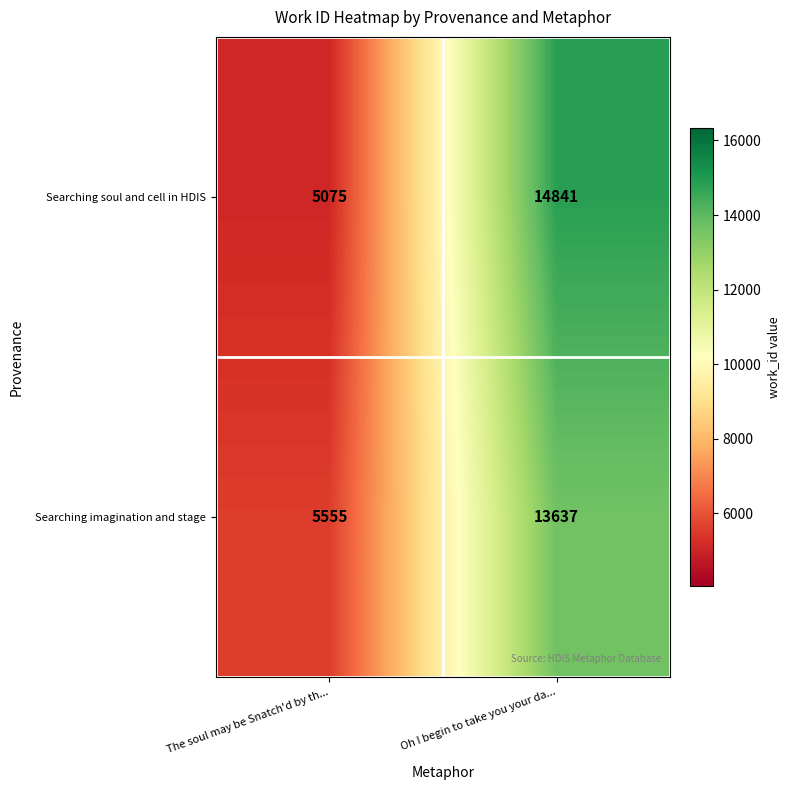

Rank the series by their maximum value, from lowest to highest.

Searching imagination and stage, Searching soul and cell in HDIS